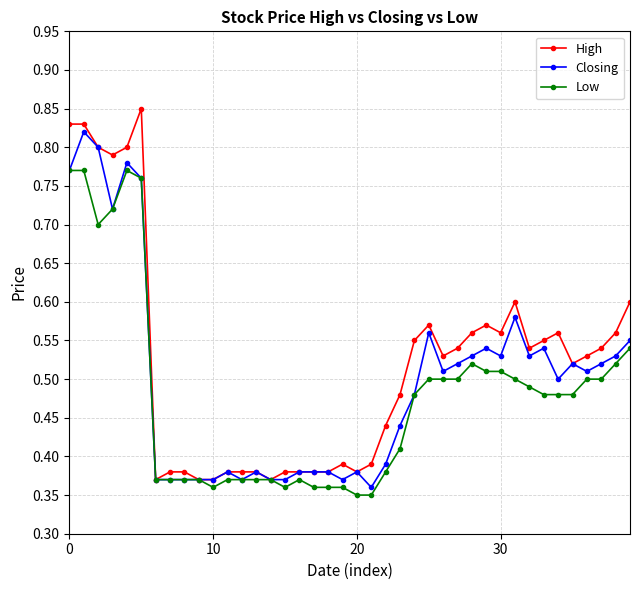

Which series has the largest range (max minus min)?

High